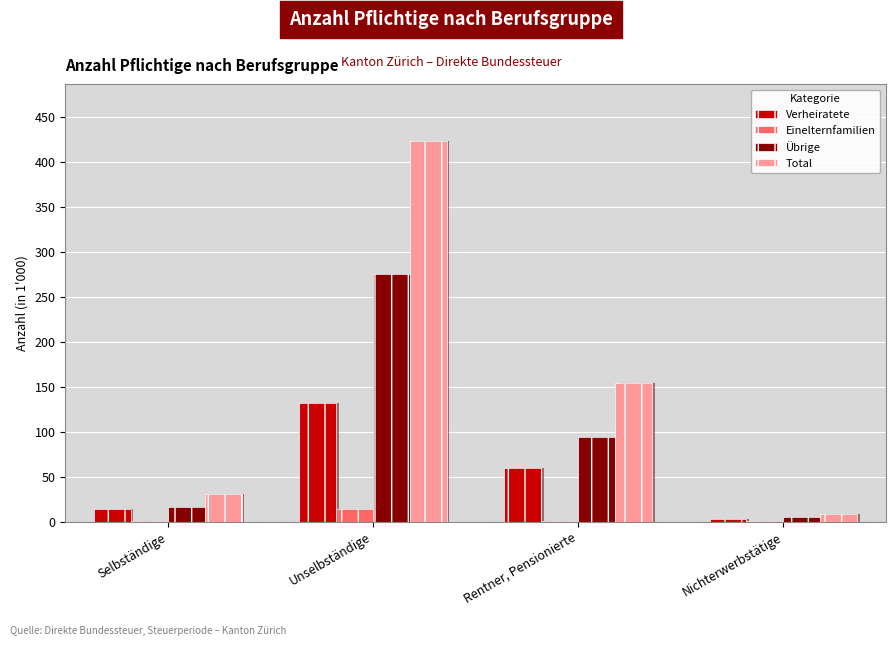

Count the number of categories in the chart.

4